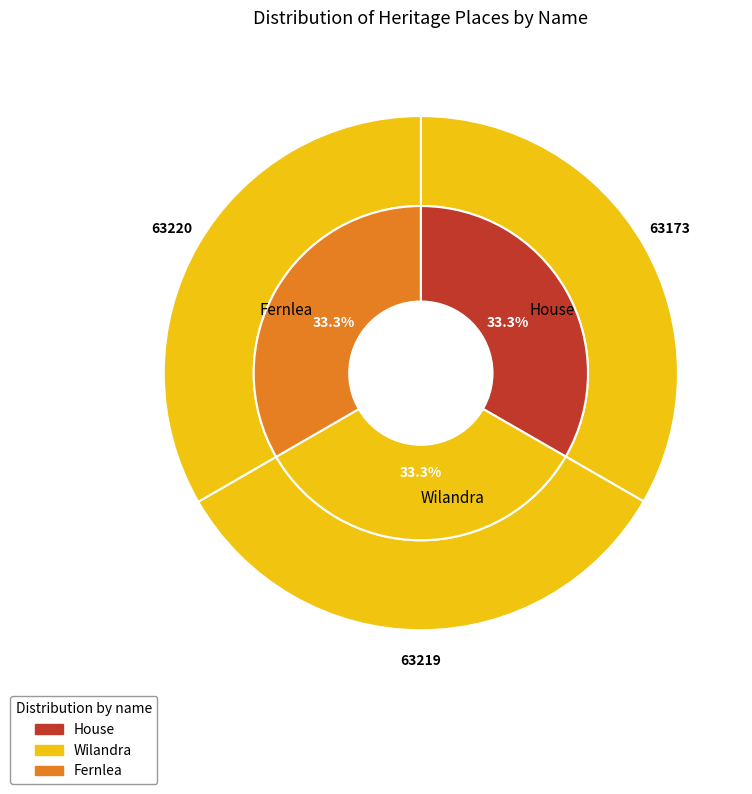

Does Wilandra represent more than half of the total?

No